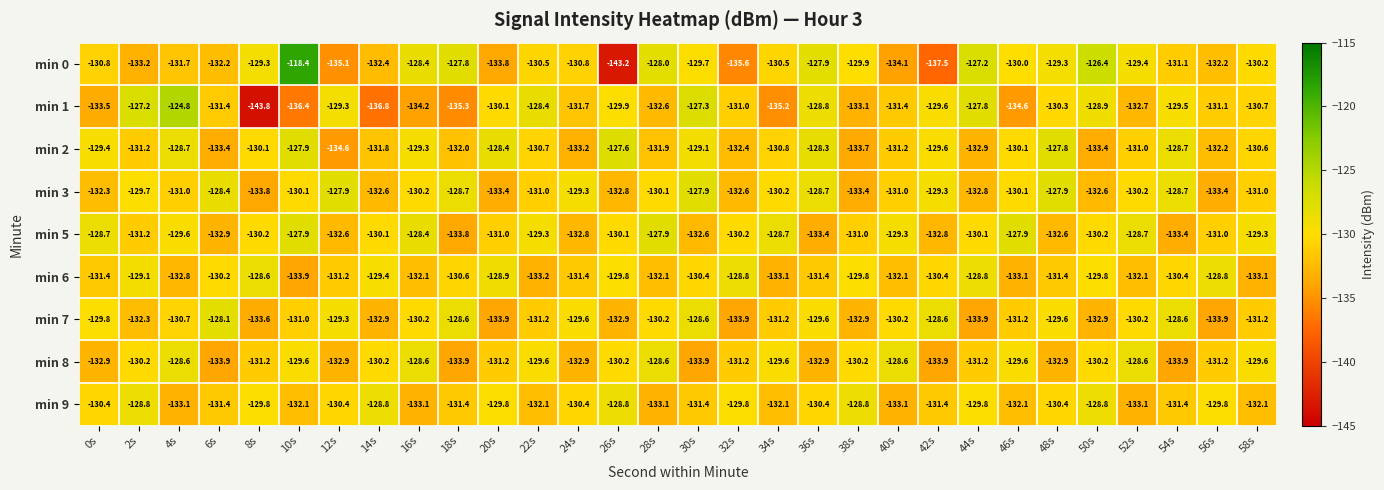

At 34s, list the series in order from largest to smallest.

min 5, min 8, min 3, min 0, min 2, min 7, min 9, min 6, min 1